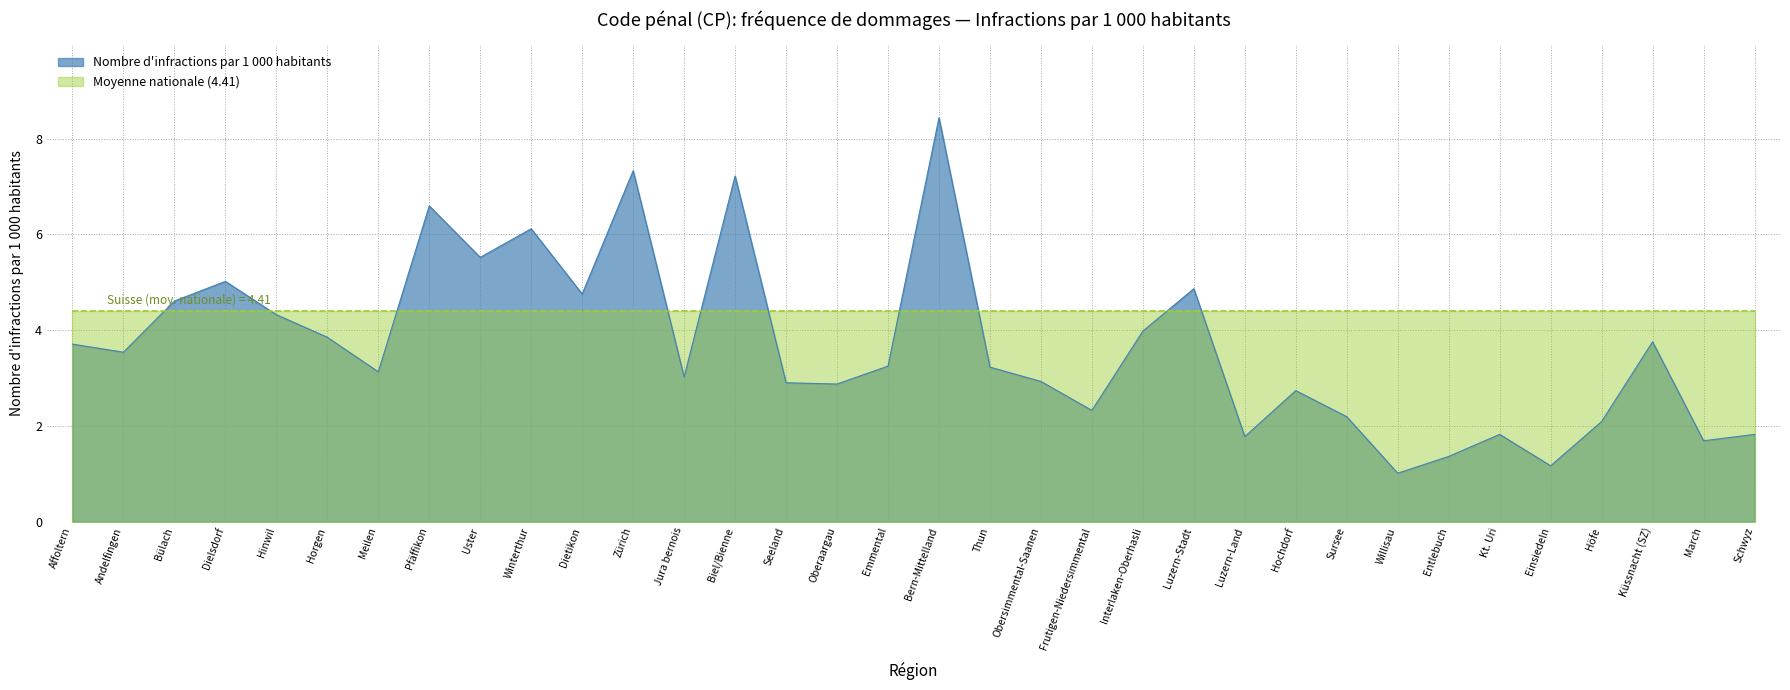

At which category does the chart reach its peak across all series?

Bern-Mittelland